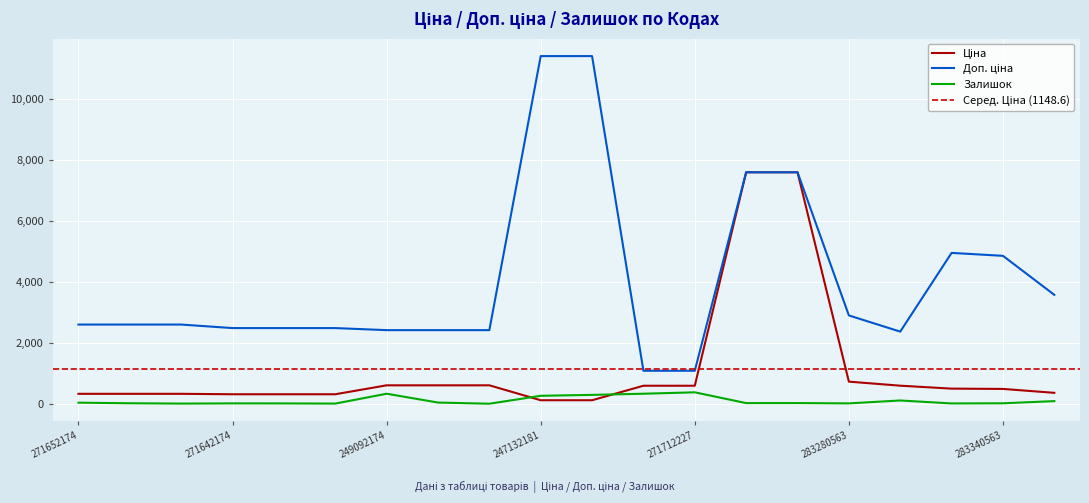

At which label does Залишок first exceed 21?

271652174